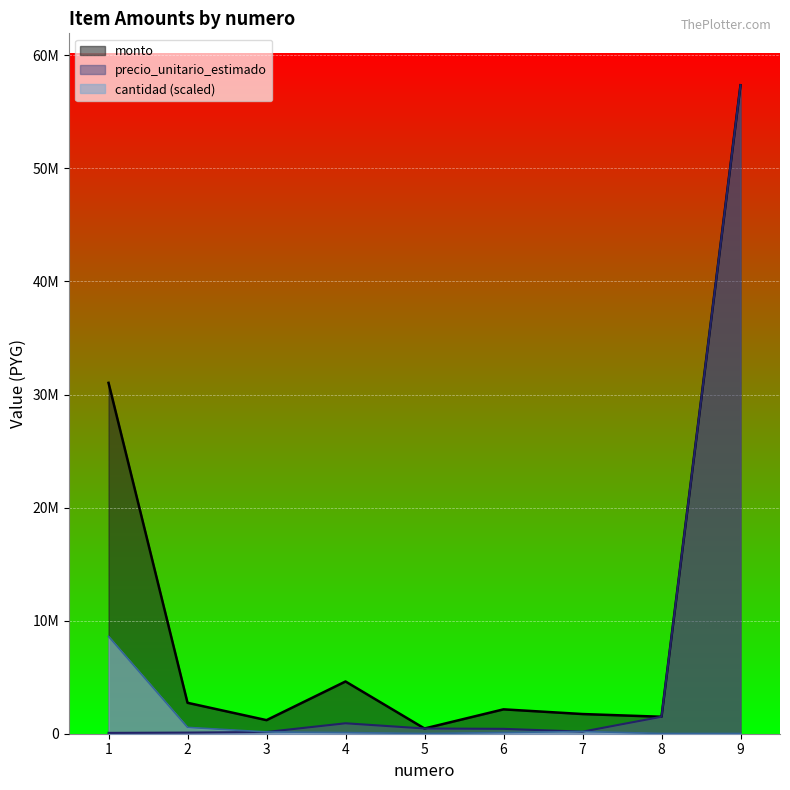

Is it true that cantidad equals 30977.9 at 9?

False